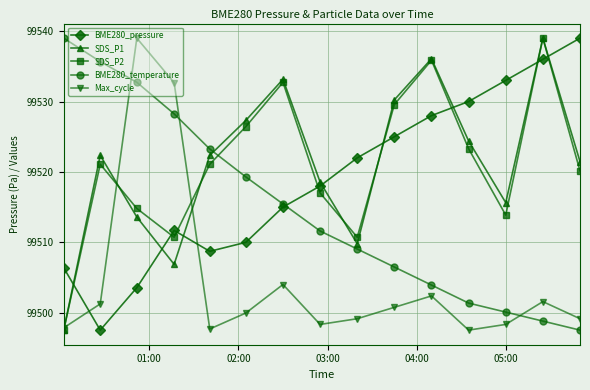

How many times do BME280_temperature and Max_cycle cross each other?

3